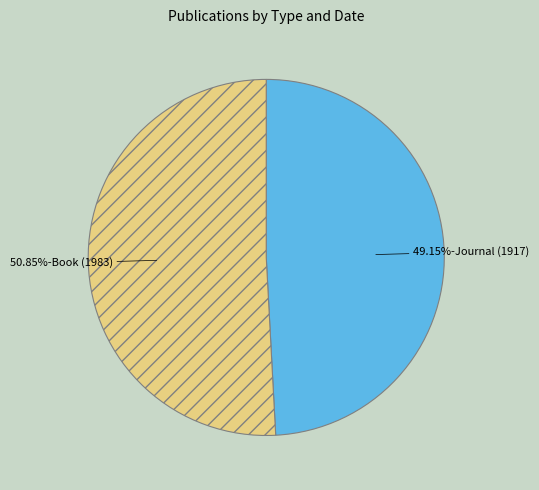

Does any single category account for the majority?

Yes